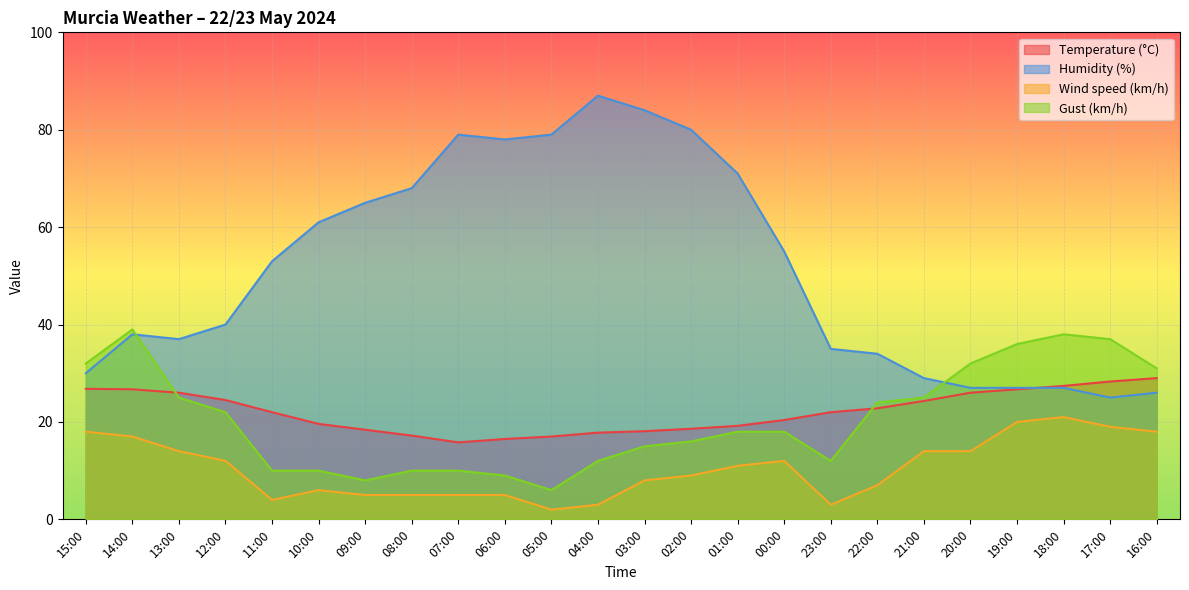

What is the difference between the highest and lowest values at 23:00?

32.0